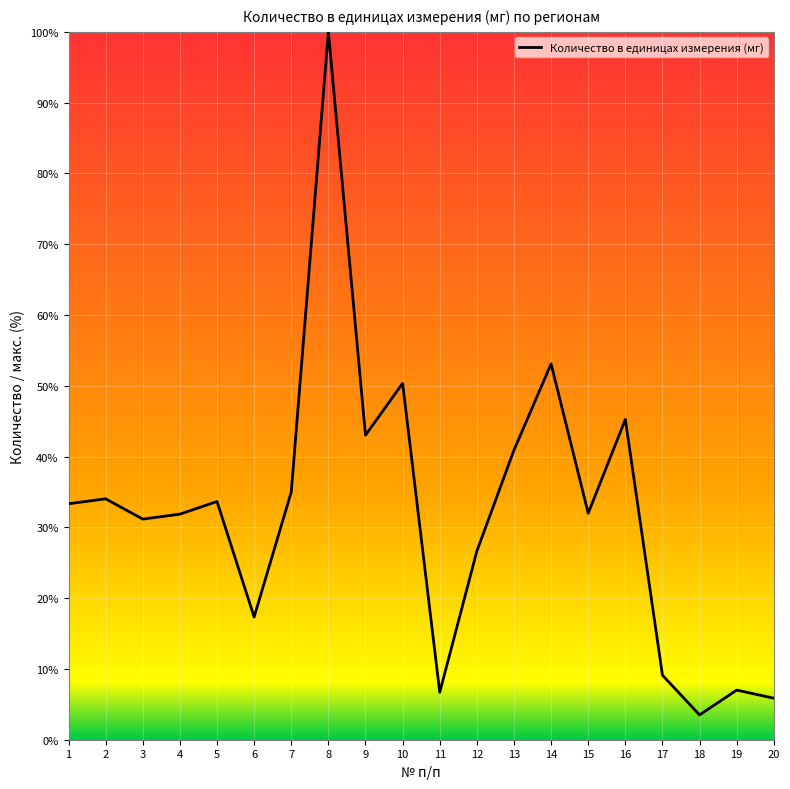

What is the difference between the second highest and second lowest values?

47.2